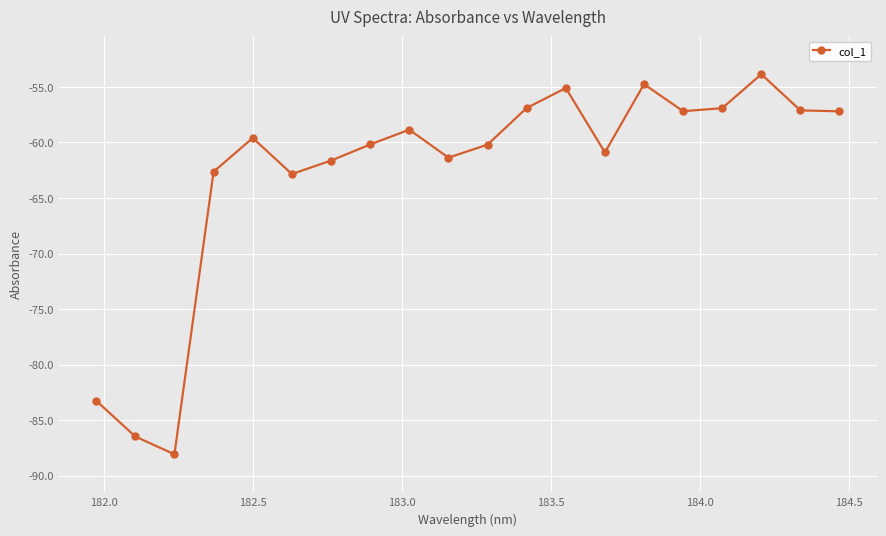

How many distinct data groups are displayed?

1